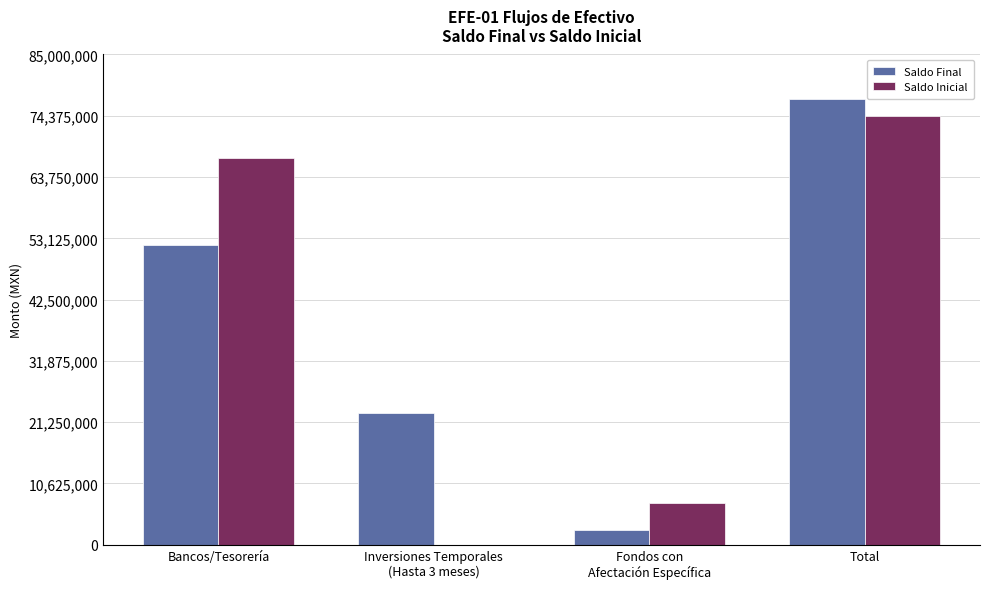

Which series changed the most between Bancos/Tesorería and Fondos con
Afectación Específica?

Saldo Inicial